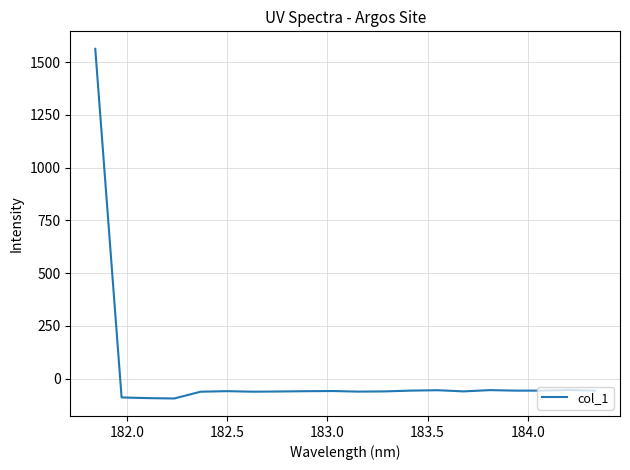

How many negative values are there?

19